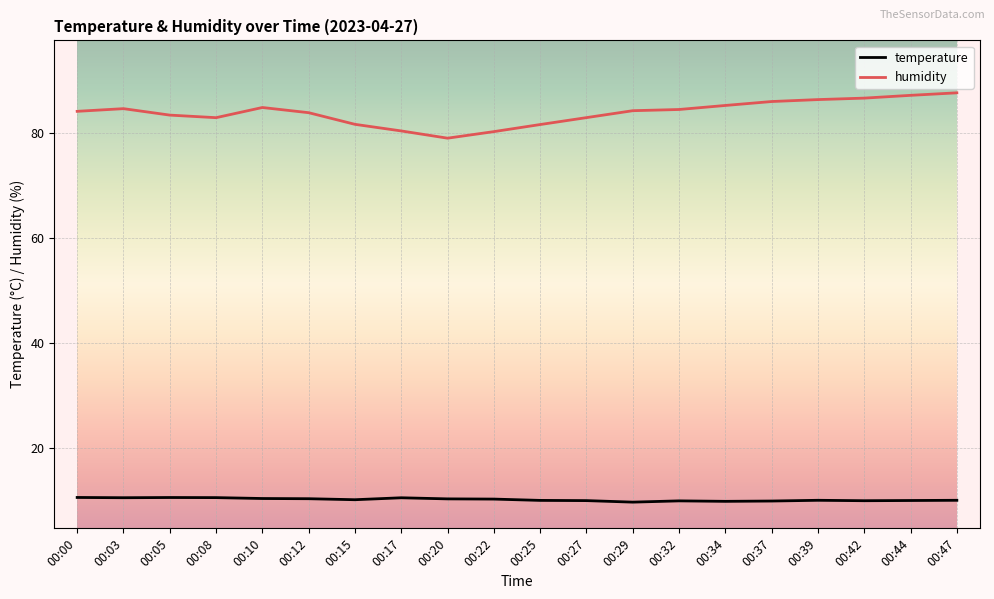

What is the spread (max minus min) of values at 00:47?

77.7